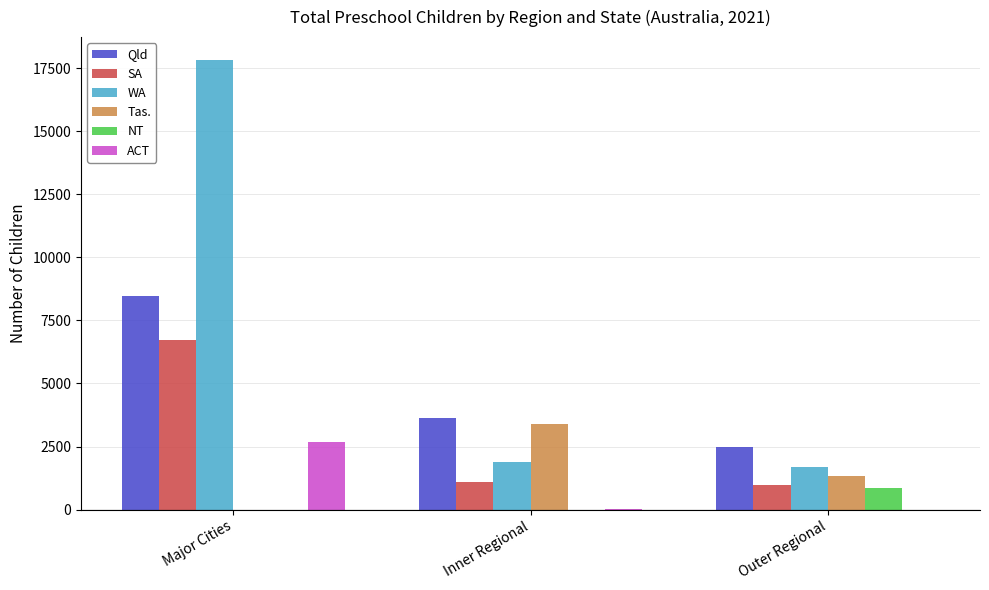

At which category is the sum across all series the highest?

Major Cities